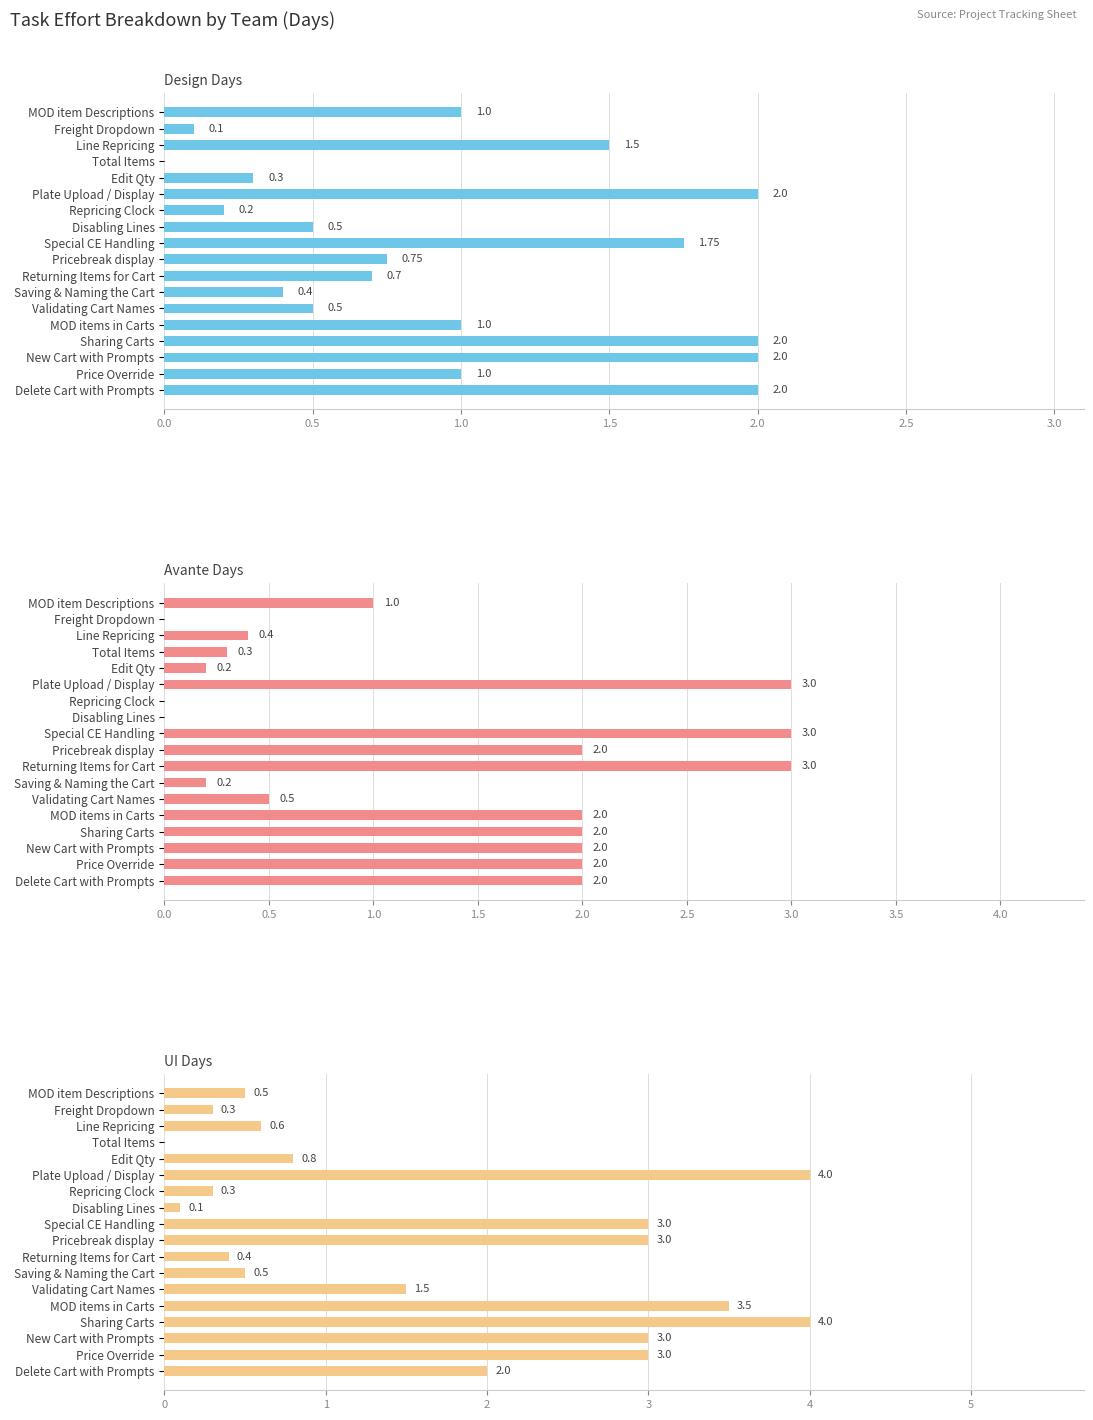

Is the value of UI Days at Saving & Naming the Cart greater than the value of Design Days at Price Override?

No